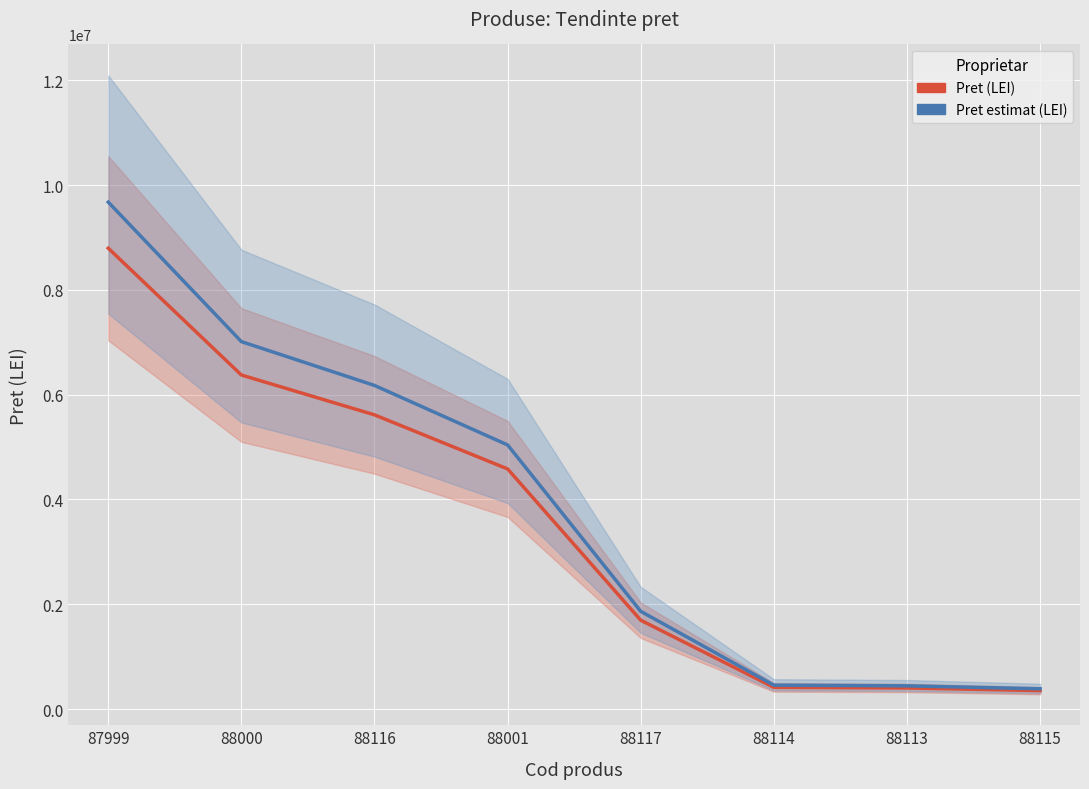

What is the sum of the Pret estimat (LEI) values at 88000 and 88116?

13189196.9